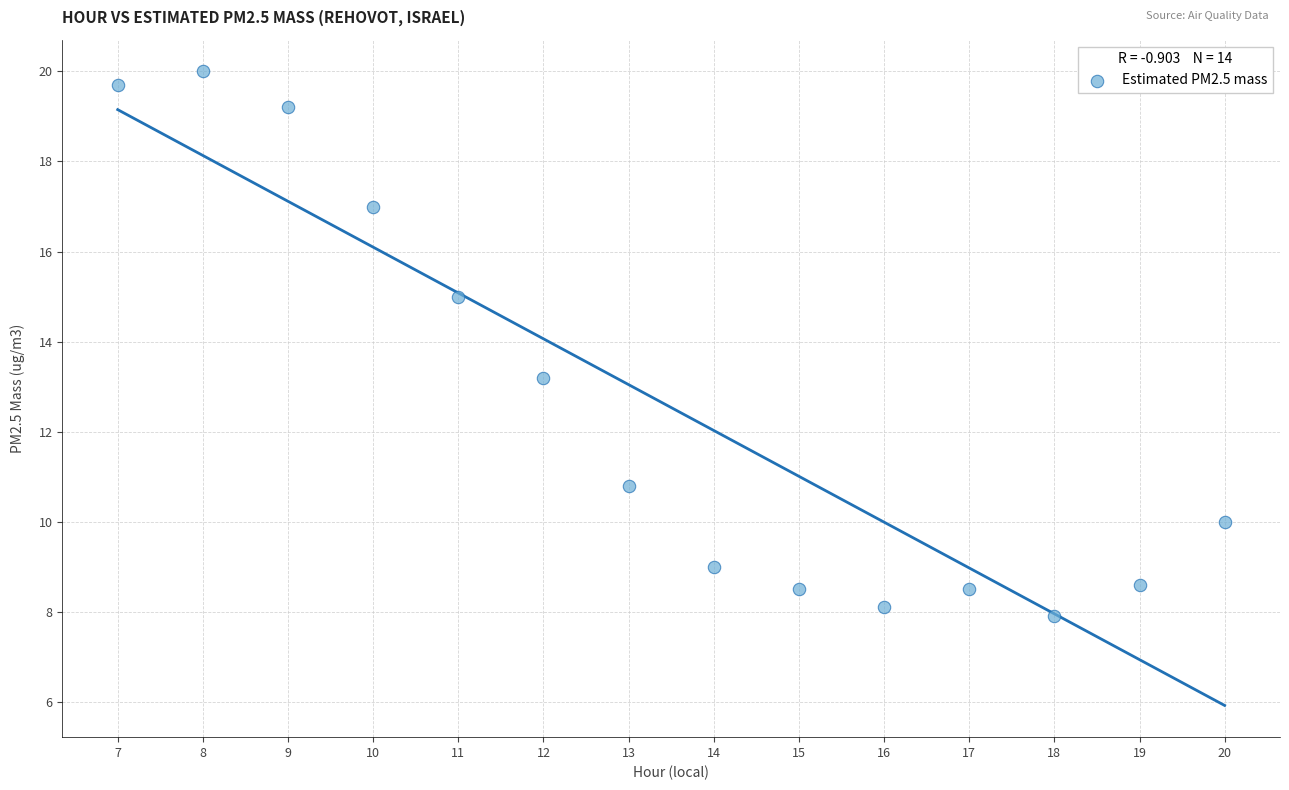

What Y value in the scatter plot is closest to 13?

13.2